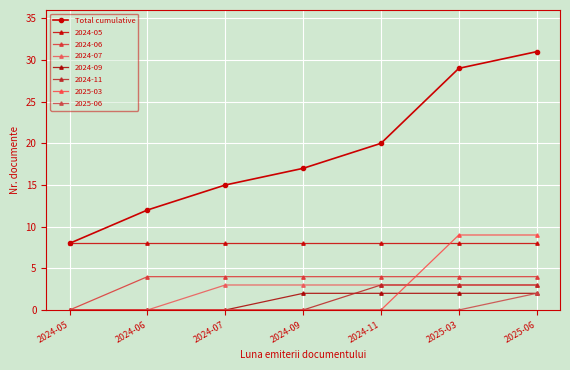

How many lines are shown in the chart?

8